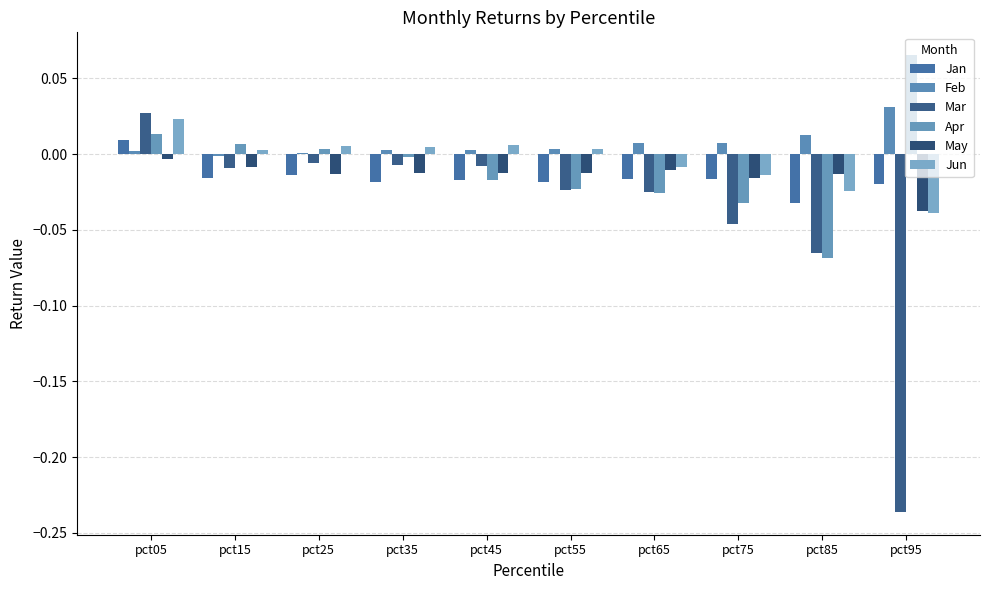

Count the number of data series in this chart.

6